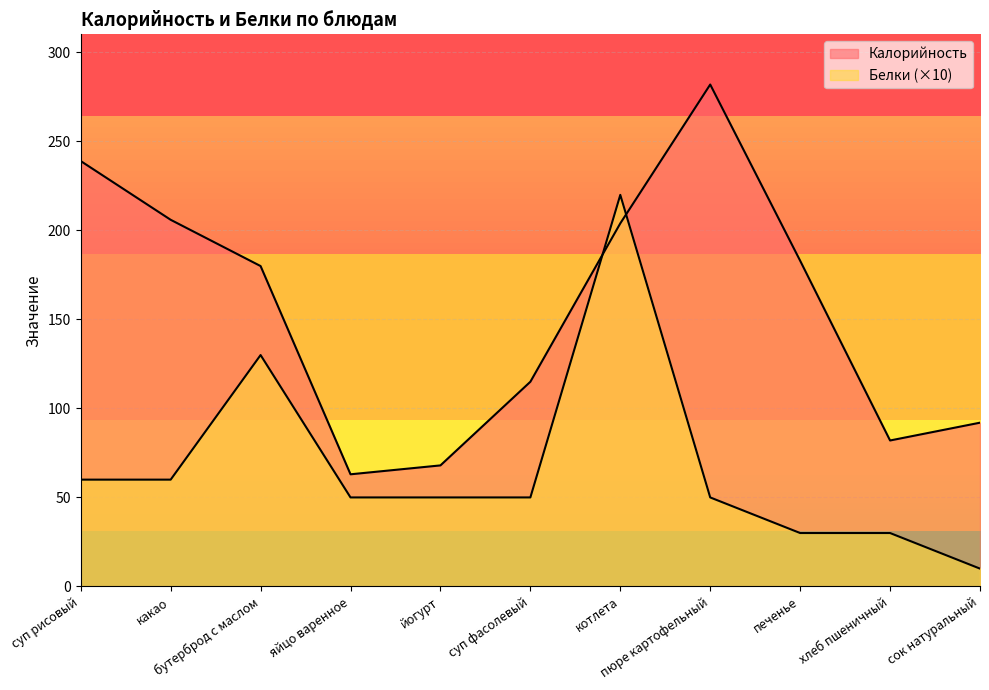

Where does the Белки series first go above 50?

суп рисовый